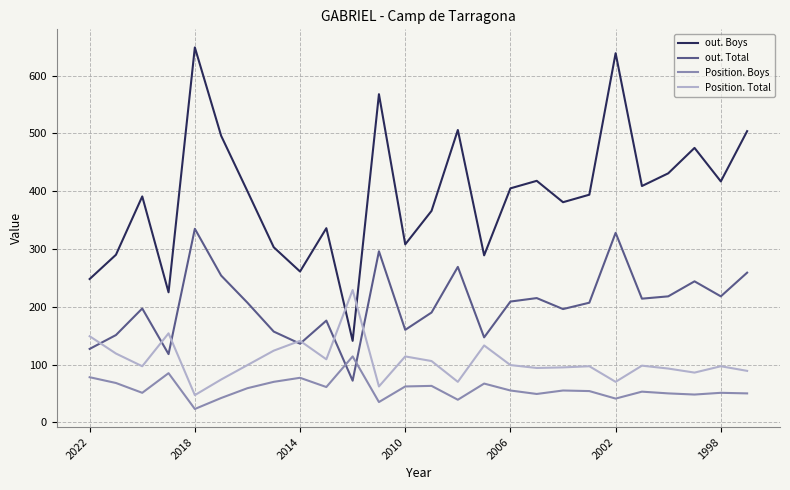

Which series has the widest spread of values?

out. Boys